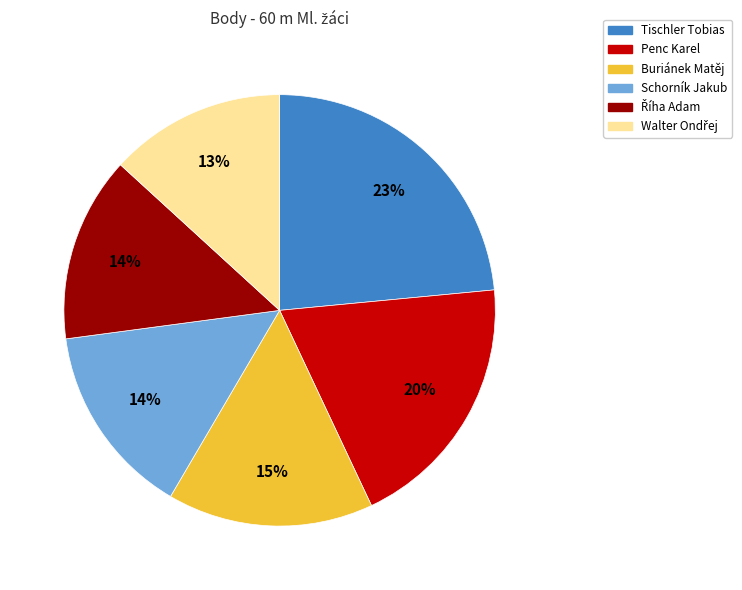

What is the largest slice in the pie chart?

Tischler Tobias